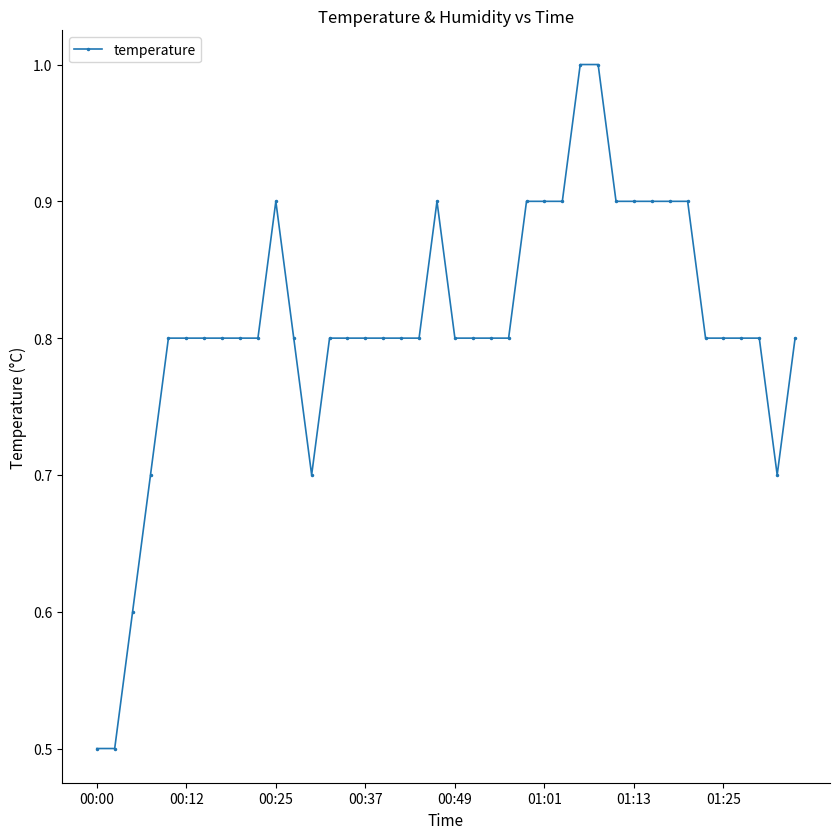

Reading left to right, what are all the values shown in this chart?

0.5	0.5	0.6	0.7	0.8	0.8	0.8	0.8	0.8	0.8	0.9	0.8	0.7	0.8	0.8	0.8	0.8	0.8	0.8	0.9	0.8	0.8	0.8	0.8	0.9	0.9	0.9	1.0	1.0	0.9	0.9	0.9	0.9	0.9	0.8	0.8	0.8	0.8	0.7	0.8